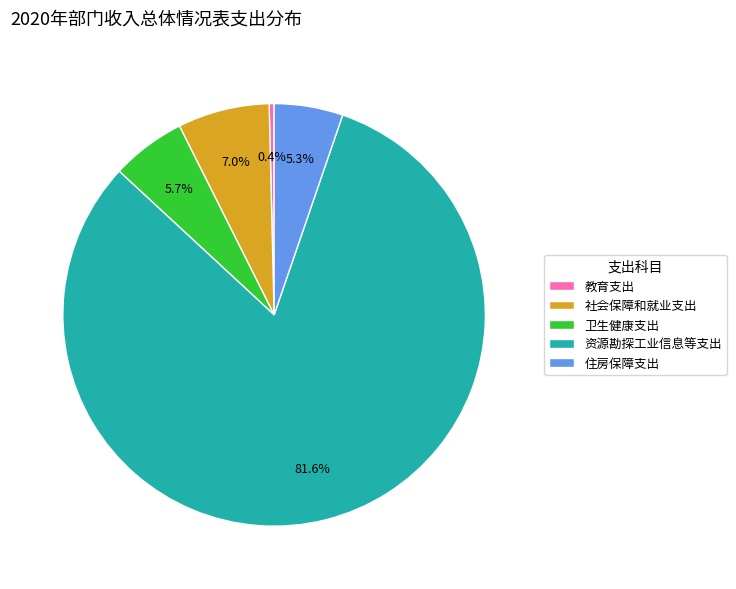

Combined, do 资源勘探工业信息等支出 and 教育支出 account for over 50%?

Yes